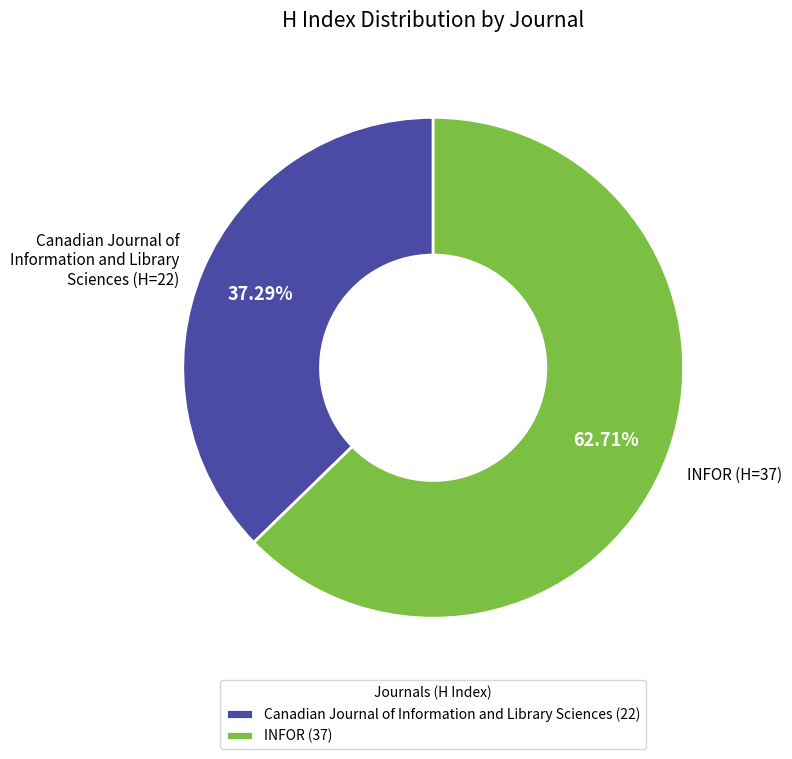

How many slices are in this pie chart?

2